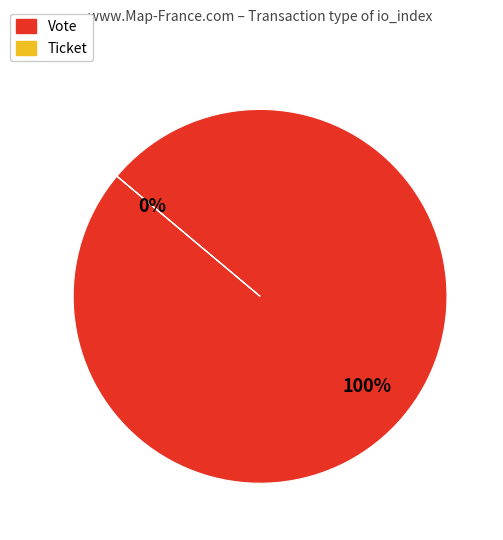

Which slice represents more than half of the pie?

Vote